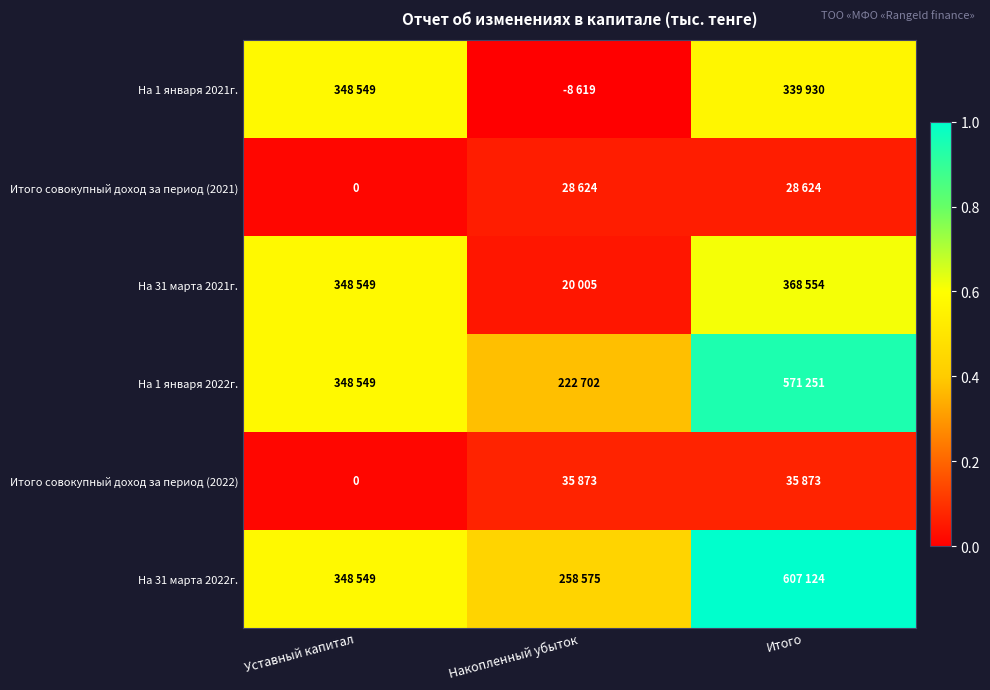

Which series has the largest total across all categories?

На 31 марта 2022г.